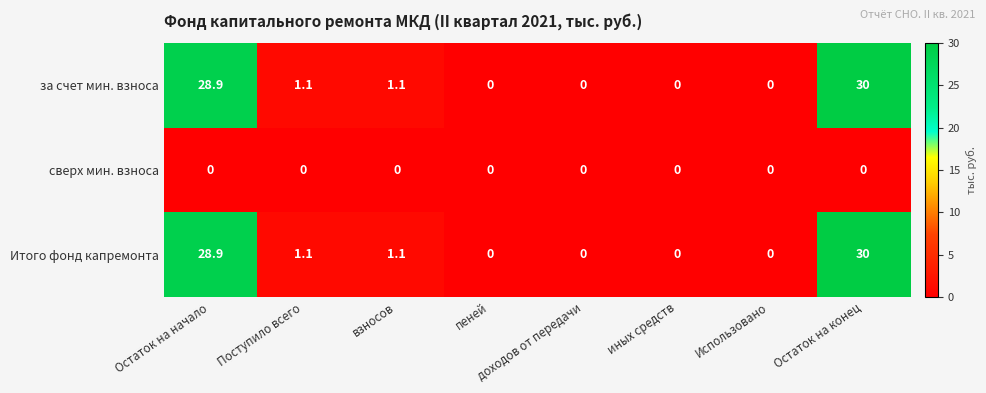

At which category is the sum across all series the highest?

Остаток на конец